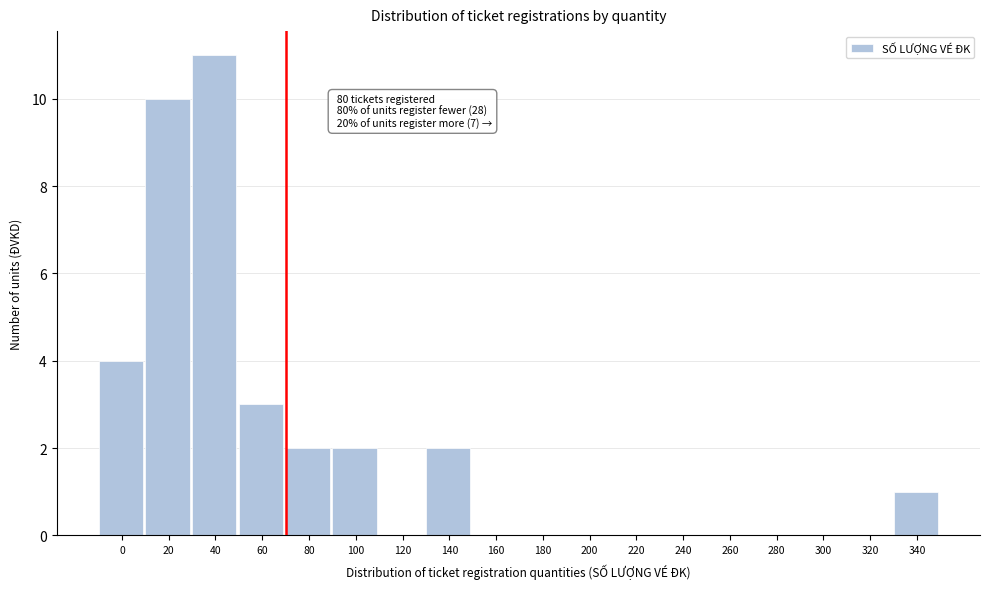

Reading left to right, transcribe all the data shown in this chart.

0=4	20=10	40=11	60=3	80=2	100=2	120=0	140=2	160=0	180=0	200=0	220=0	240=0	260=0	280=0	300=0	320=0	340=1